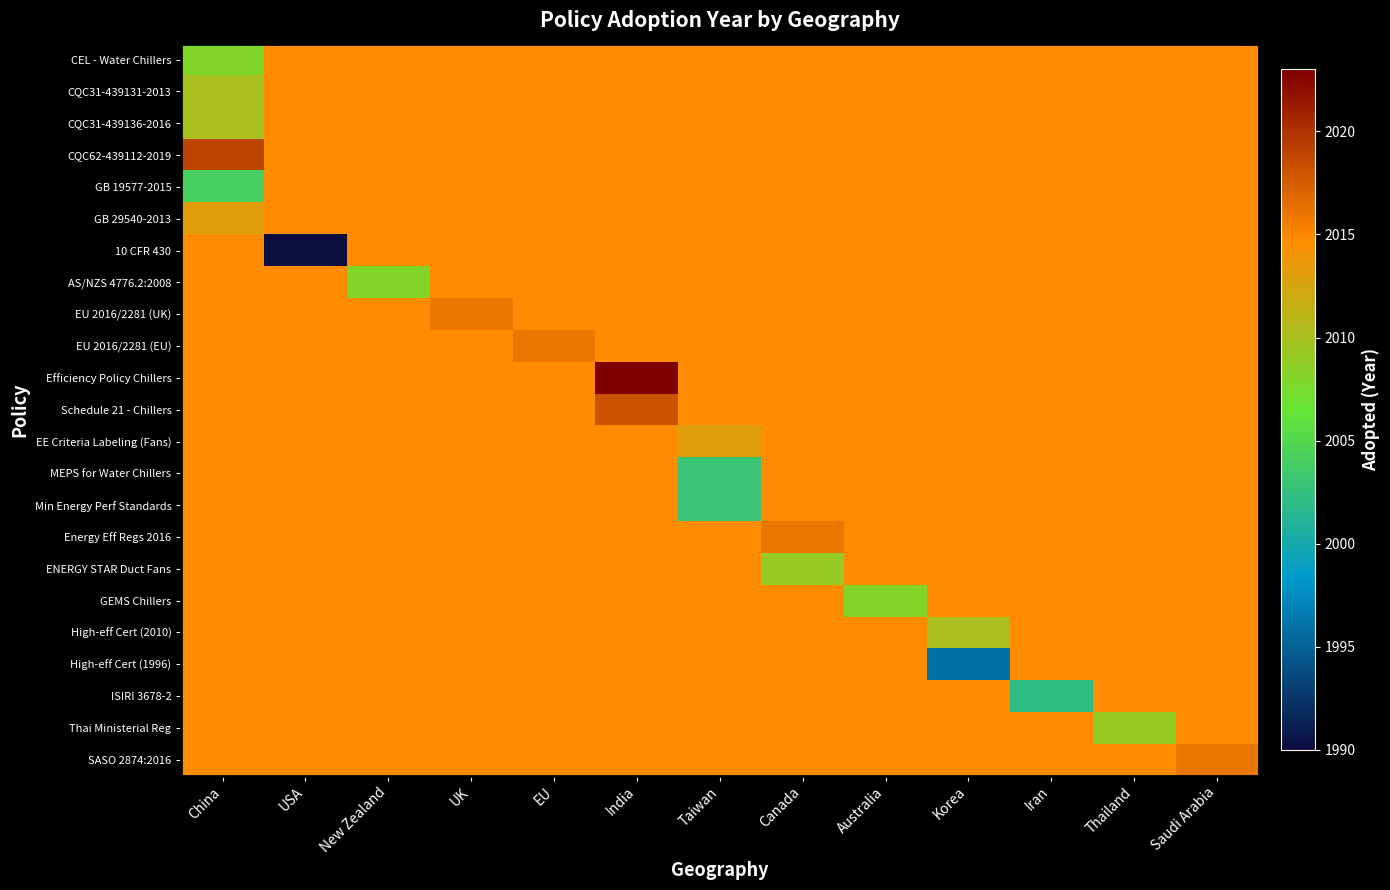

Which label corresponds to the largest value in the chart?

India